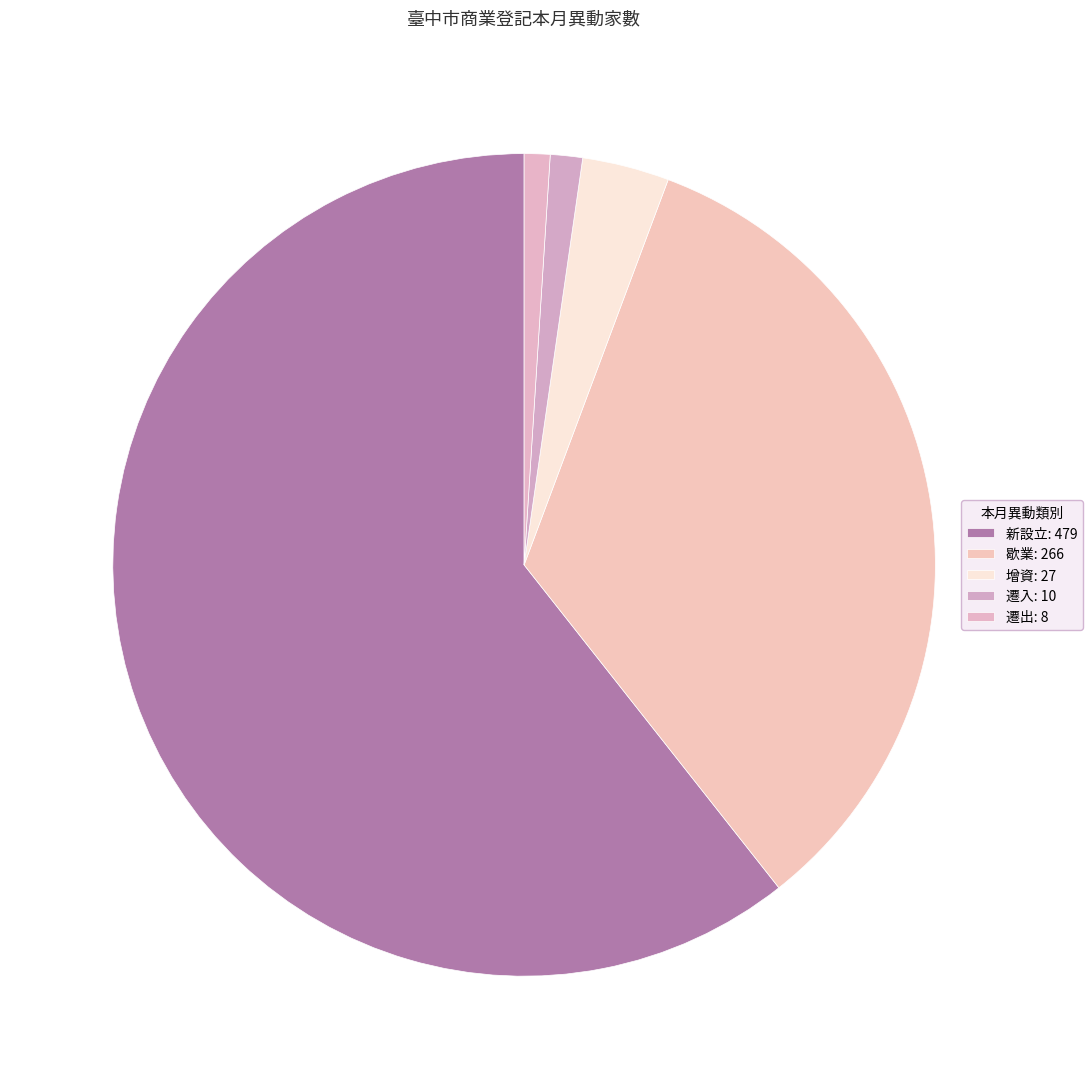

True or false: 遷出 accounts for 11% of the total.

False